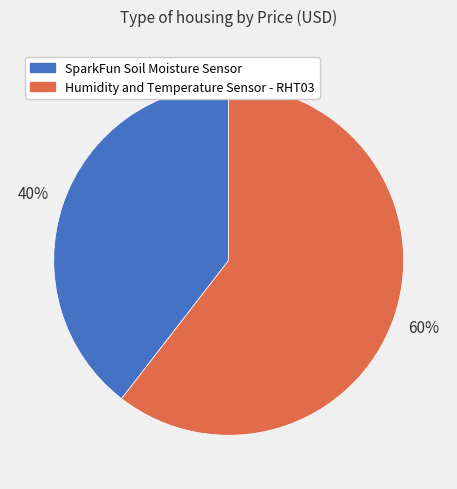

The SparkFun Soil Moisture Sensor slice represents 40% of the pie. True or false?

True